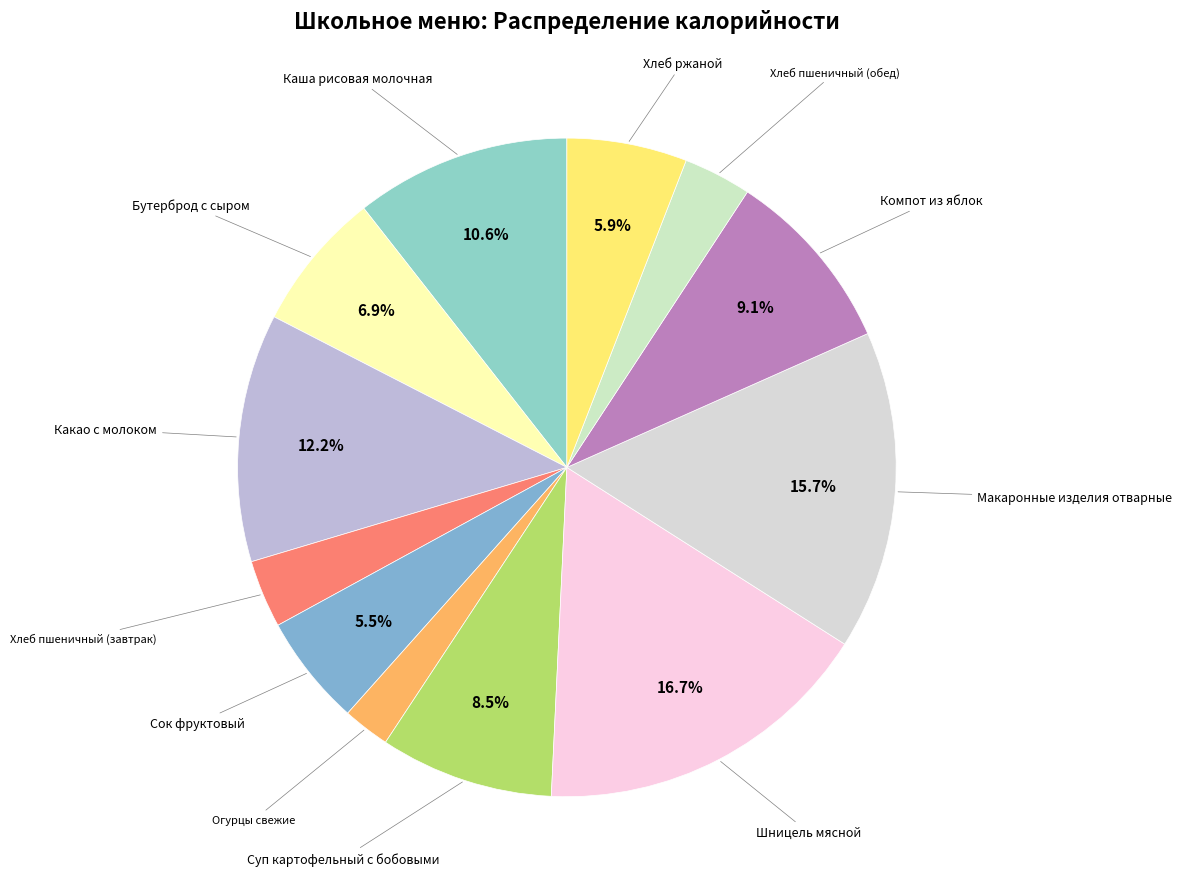

Which category has the biggest portion of the pie?

Шницель мясной